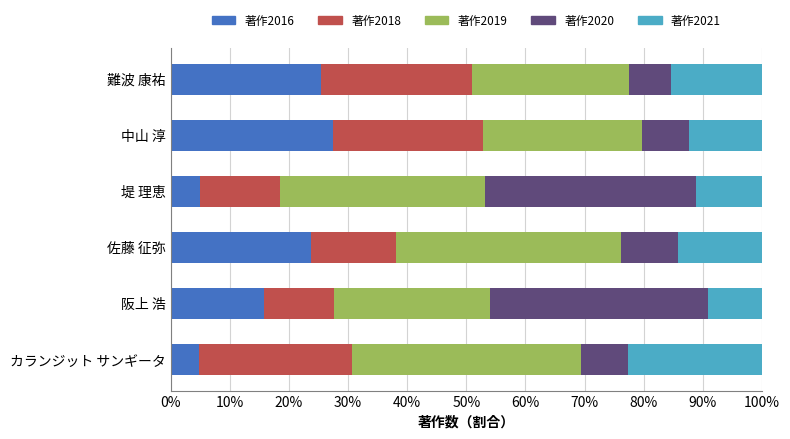

True or false: 著作2016 has a value of 27.5 at 中山 淳.

True